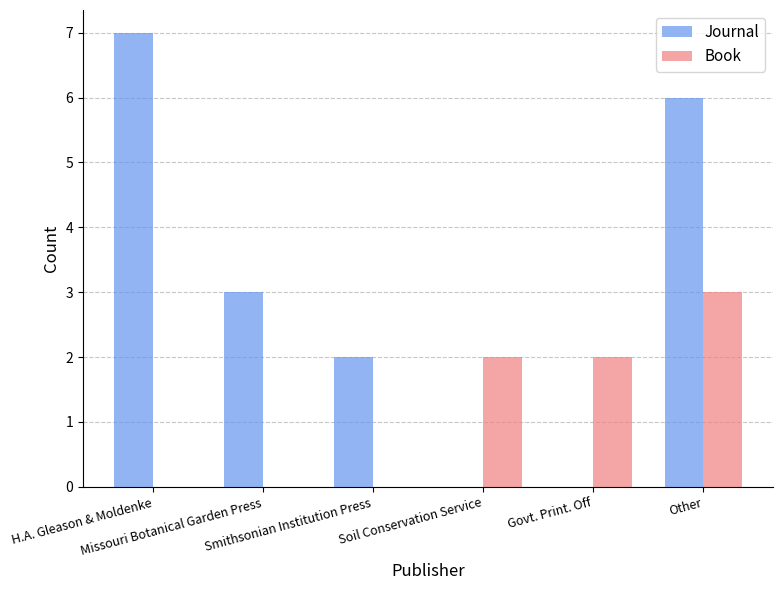

What is the sum of the Book values at Other and Govt. Print. Off?

5